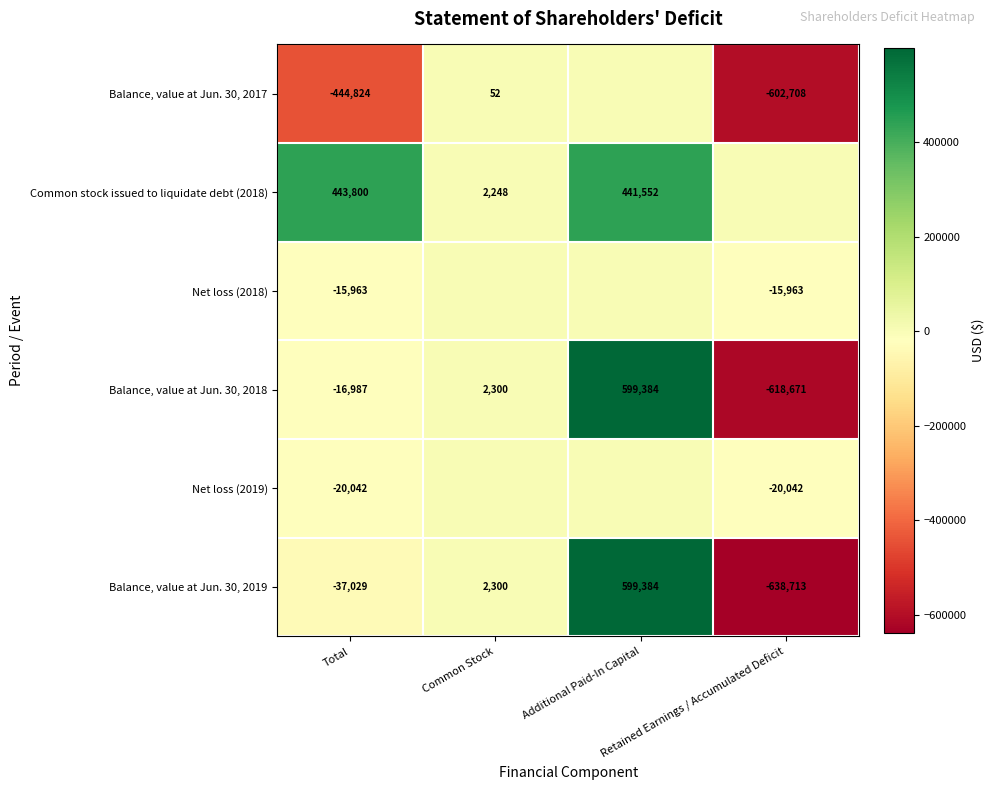

What is the average value of the Balance, value at Jun. 30, 2019 series?

-18514